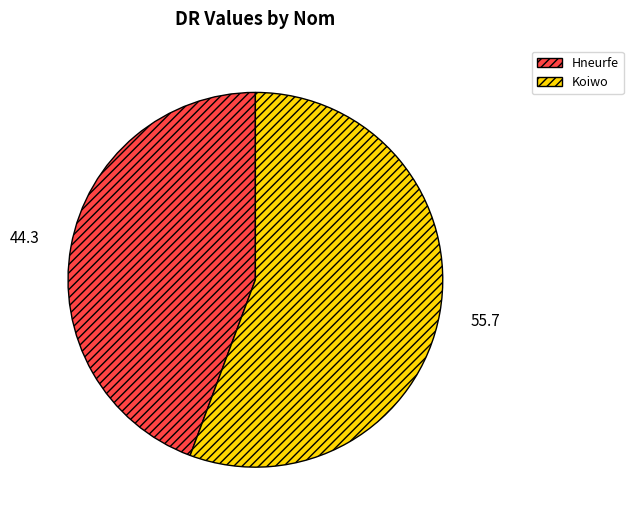

Rank the categories by value from highest to lowest.

Koiwo, Hneurfe